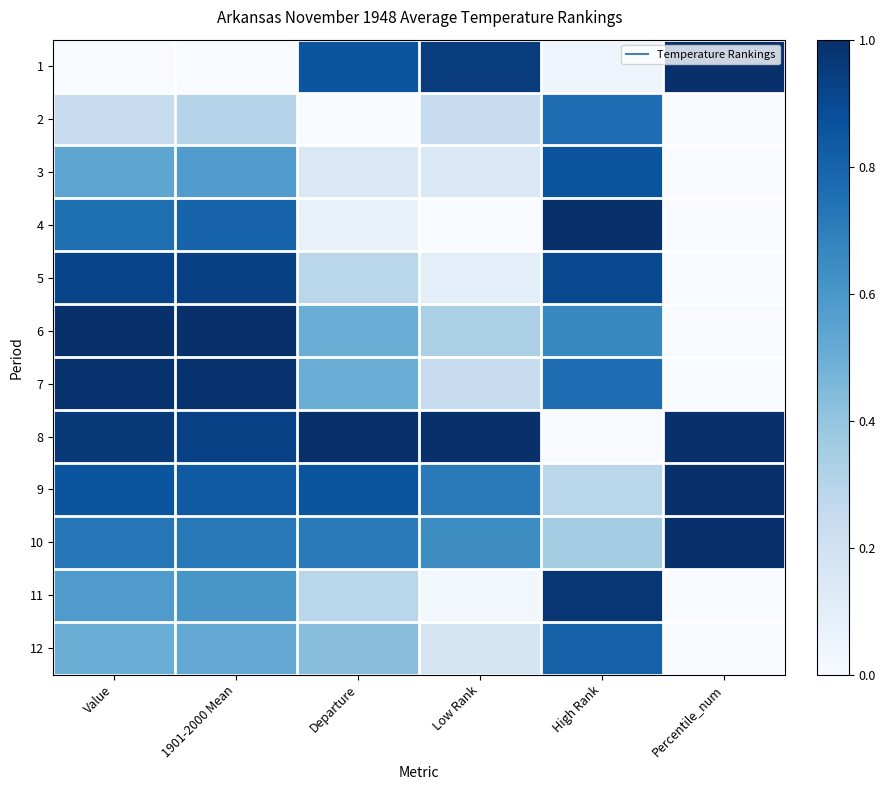

Which series has the largest total across all categories?

8